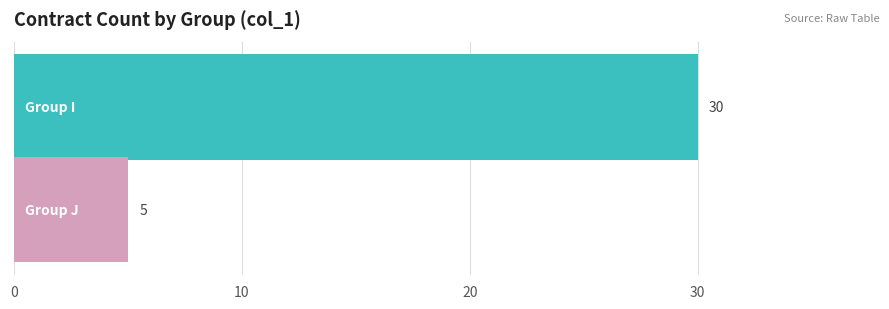

How many categories are shown in the chart?

1